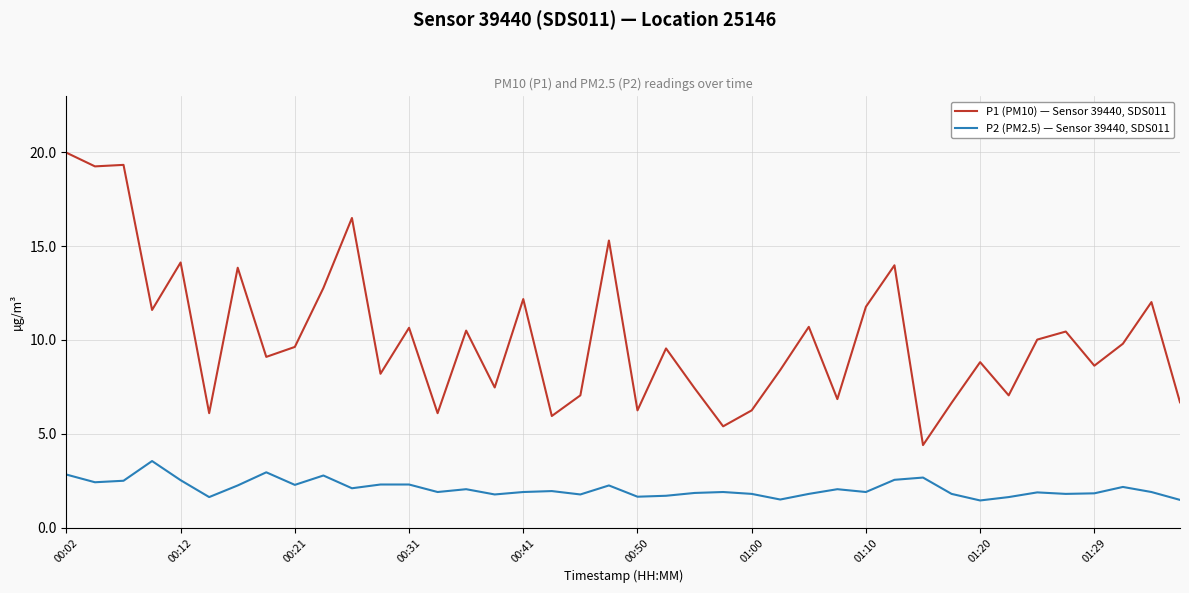

True or false: P2 (PM2.5) — Sensor 39440, SDS011 and P1 (PM10) — Sensor 39440, SDS011 intersect in this chart.

False